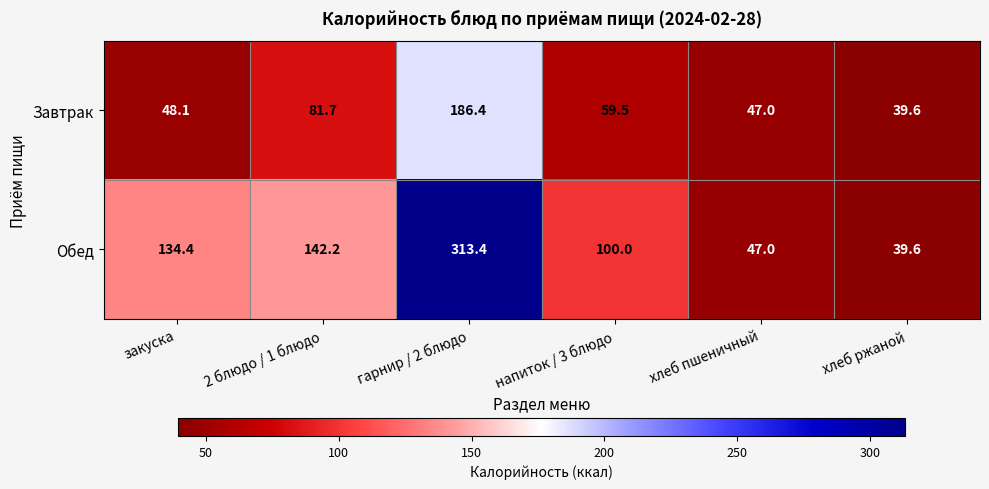

At which category does the chart reach its peak across all series?

гарнир / 2 блюдо